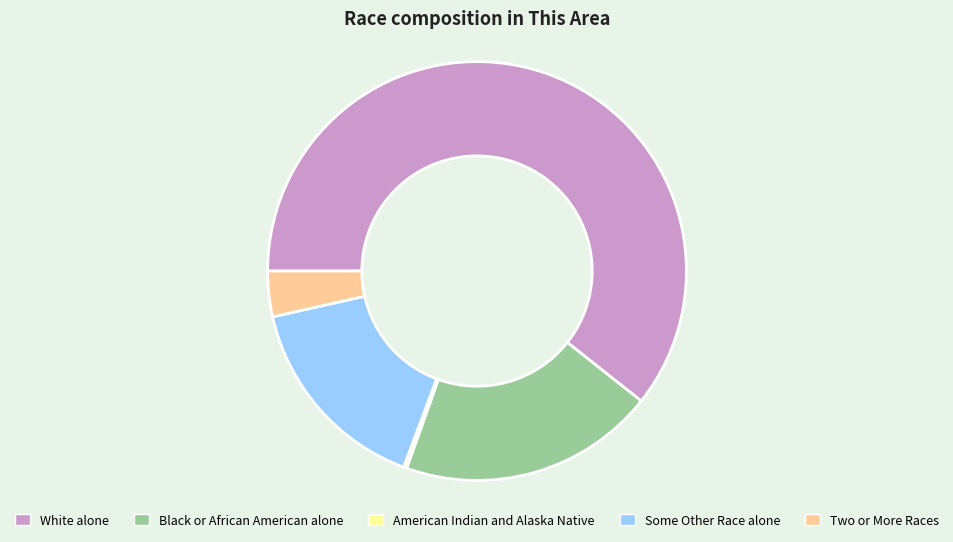

Is it true that Two or More Races is 10% of the pie?

False